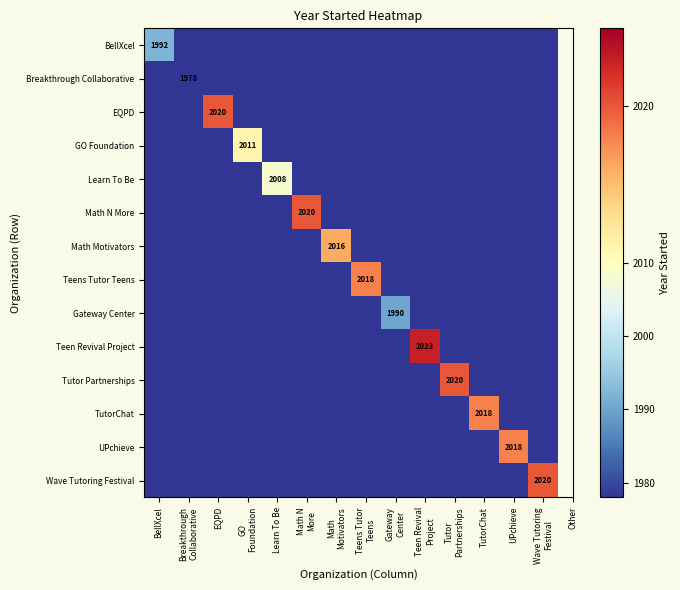

Between Learn To Be and Wave Tutoring
Festival, which is larger?

Learn To Be